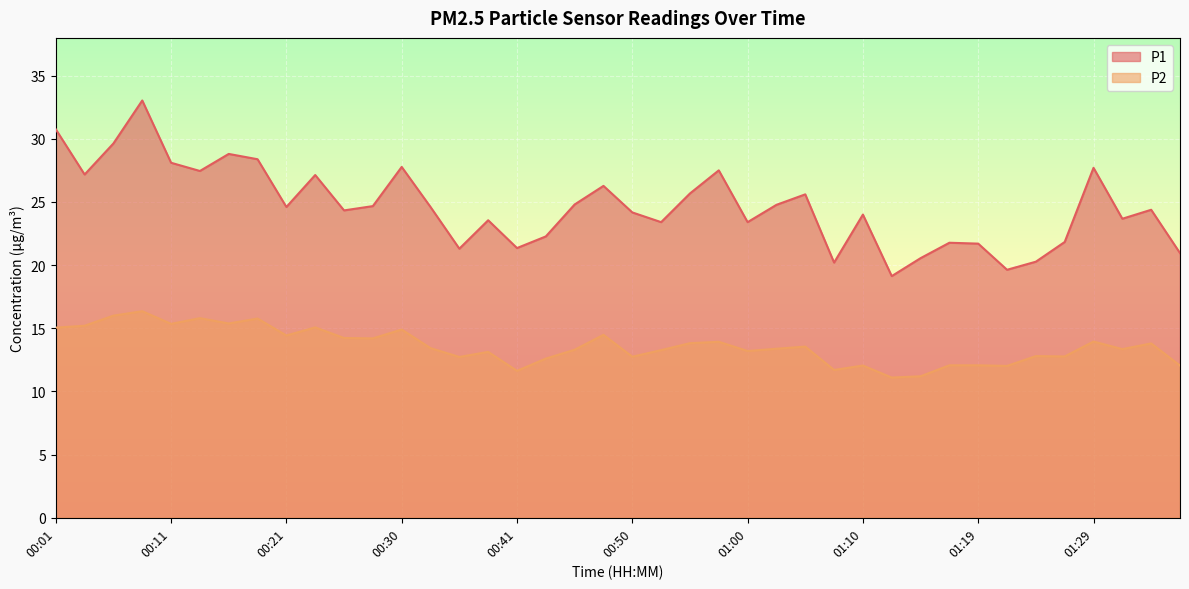

What is the difference between the maximum and second lowest values in the P1 series?

13.4